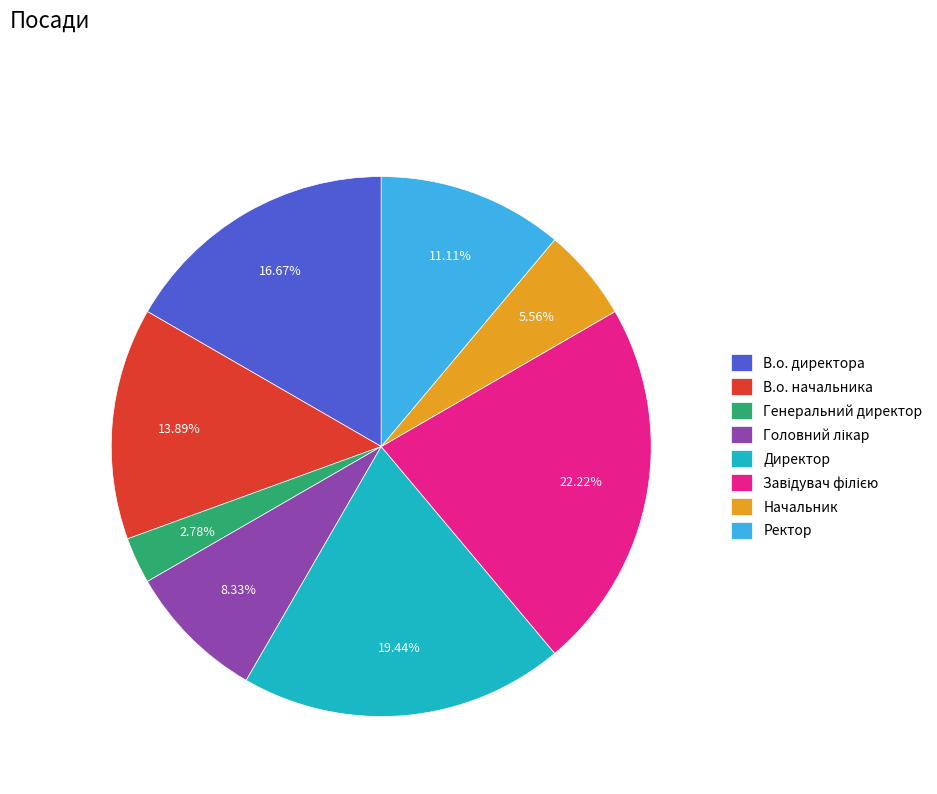

Is there any slice that represents more than half of the pie?

No